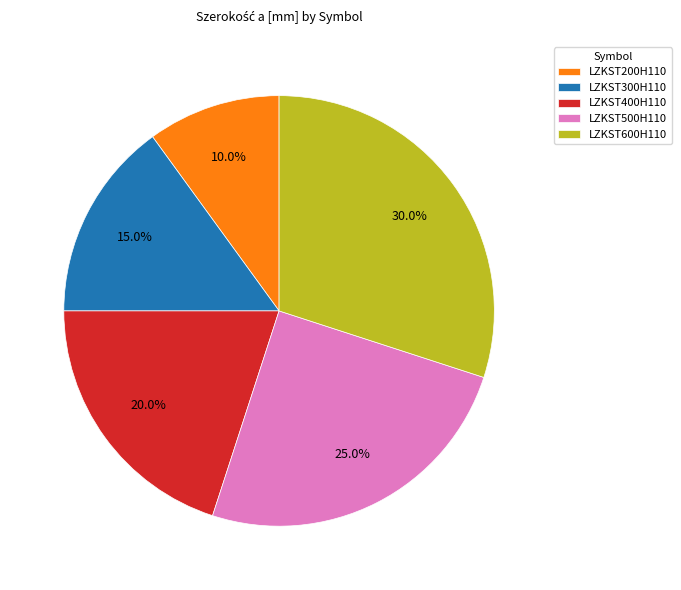

What percentage do LZKST400H110 and LZKST500H110 together represent?

45.0%